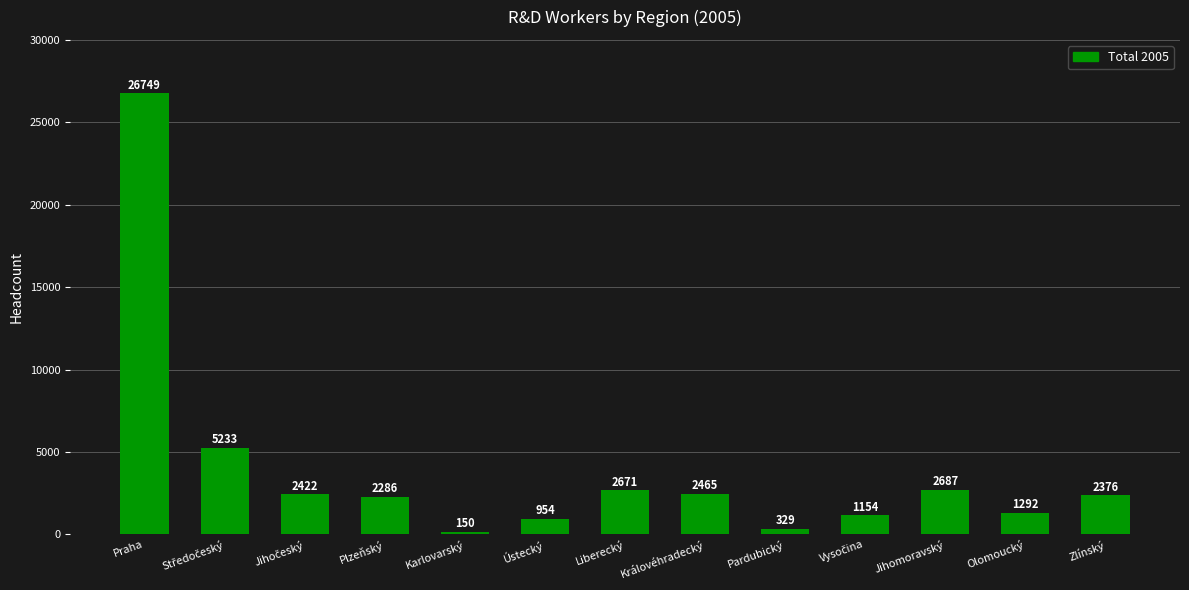

True or false: the data shows 2285.8 at Plzeňský.

True